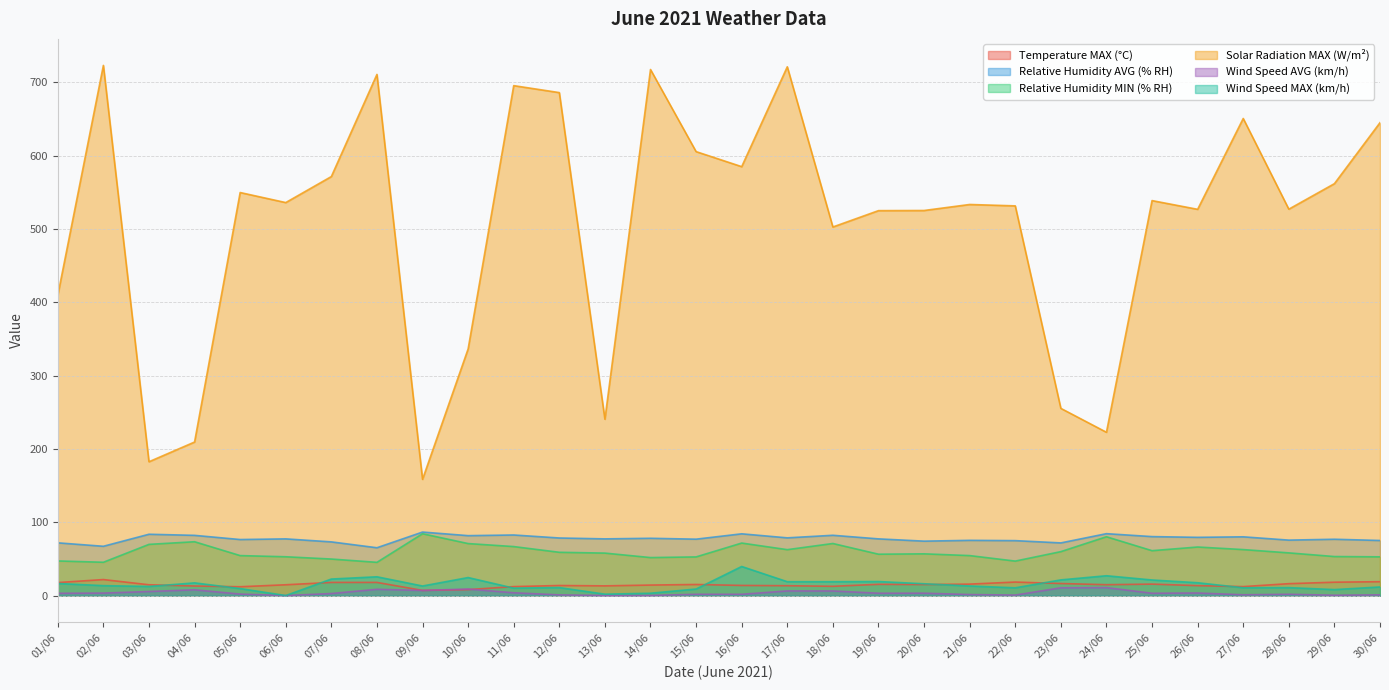

True or false: Wind Speed AVG (km/h) and Relative Humidity AVG (% RH) cross at least once.

False